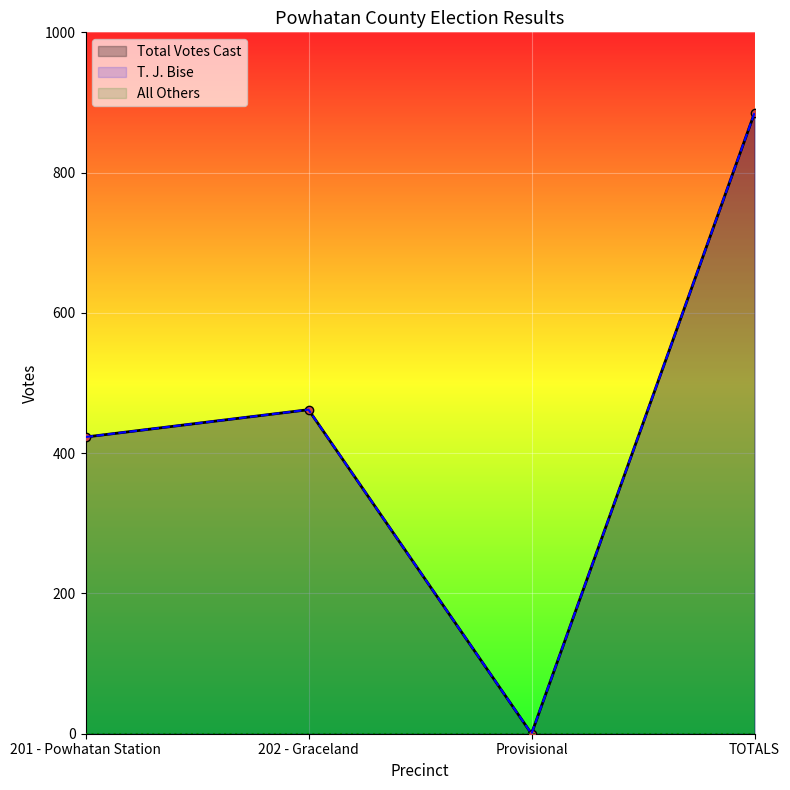

Where is T. J. Bise nearest to the value 442?

201 - Powhatan Station